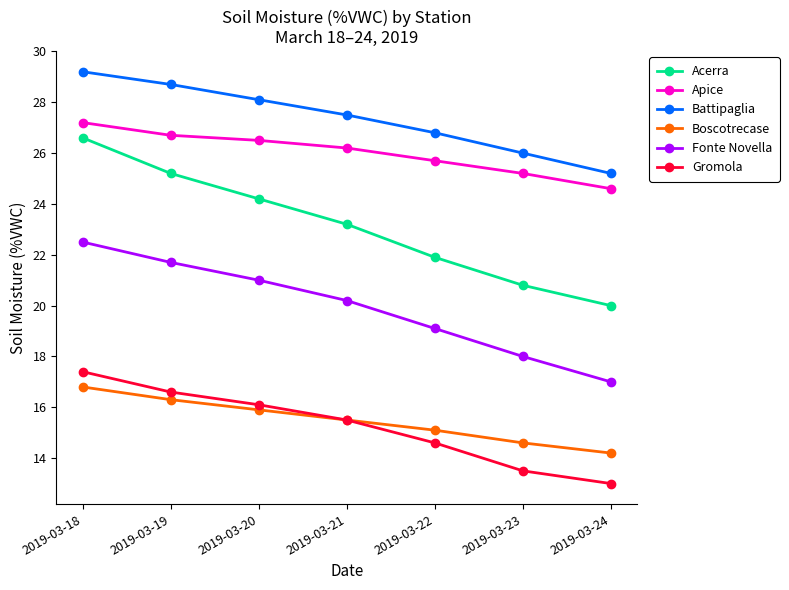

What is the value of the Gromola point at the 1st from the left?

17.4